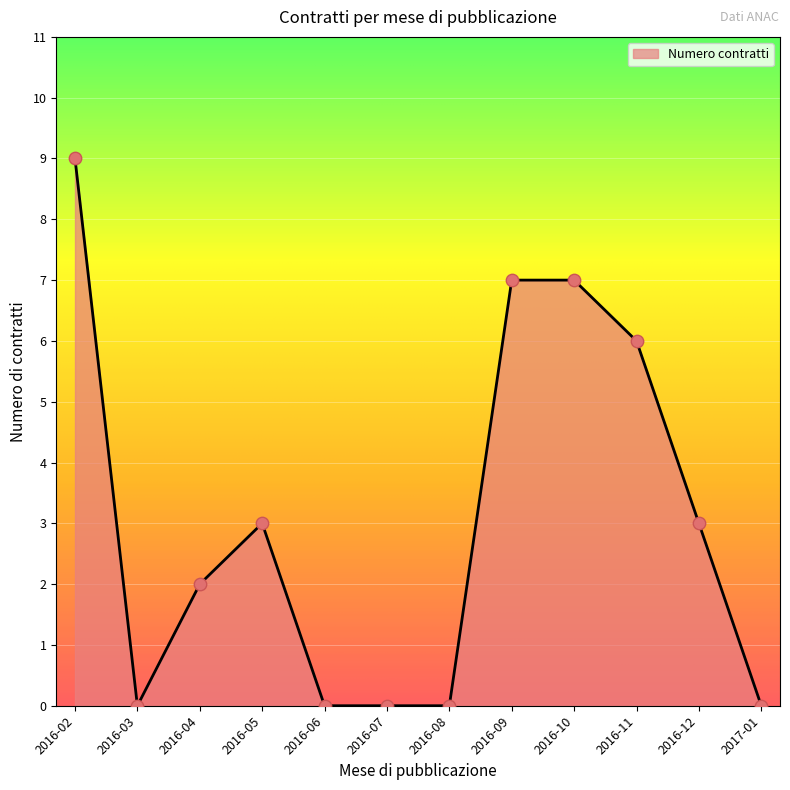

What is the change in value from 2016-10 to 2016-12?

-4